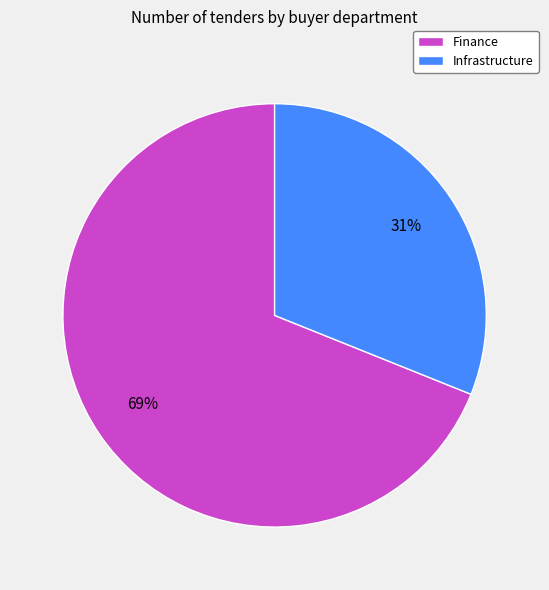

To the nearest percent, what is the average slice percentage?

50%